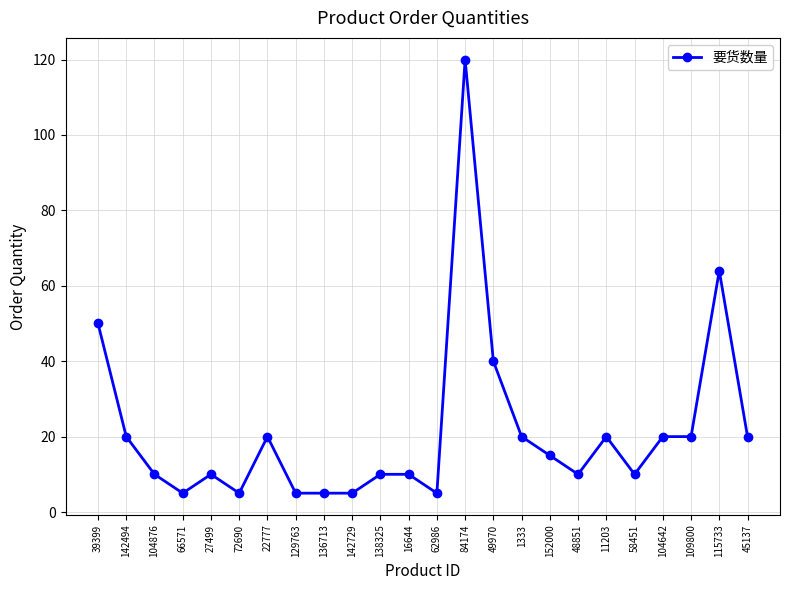

What is the sum of the values at 84174 and 16644?

130